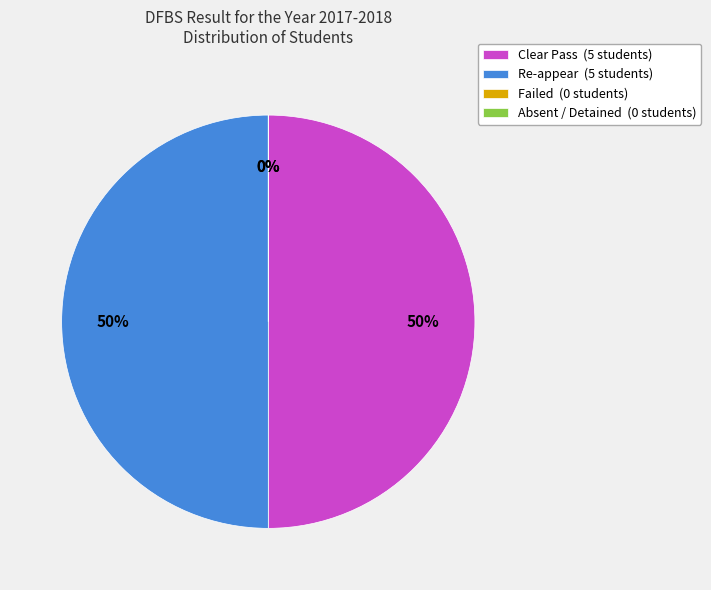

Rank the categories by value from lowest to highest.

Failed, Absent / Detained, Clear Pass, Re-appear